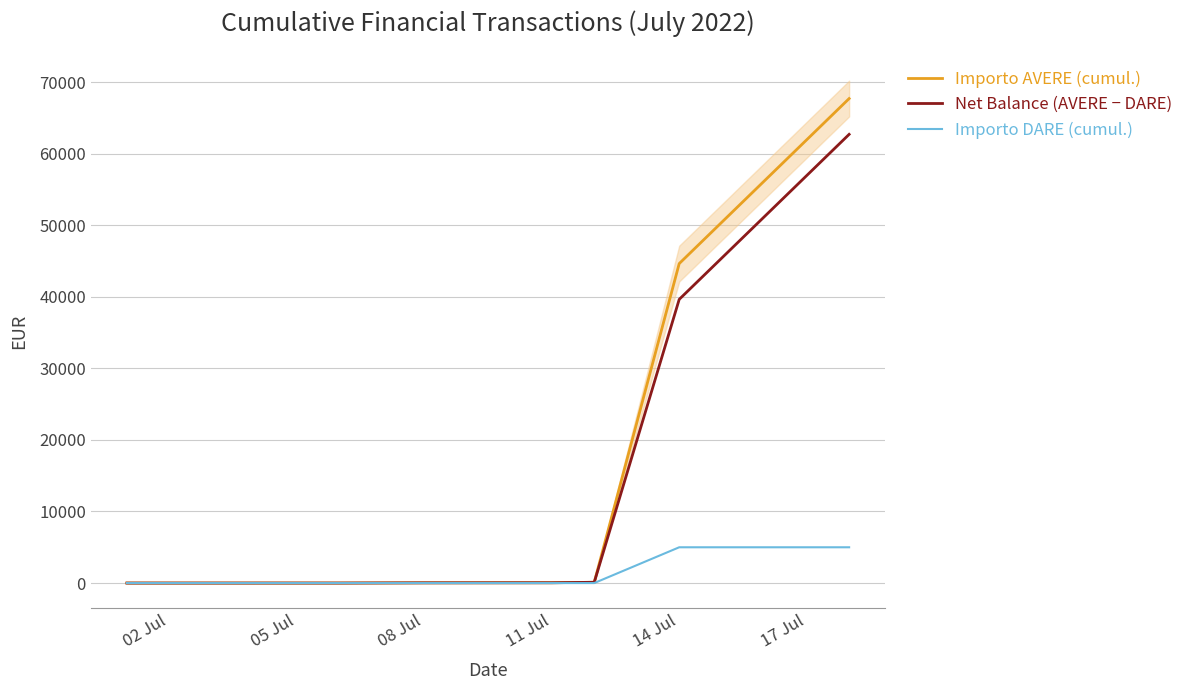

At which label is Net Balance (AVERE − DARE) closest to 31349?

14 Jul